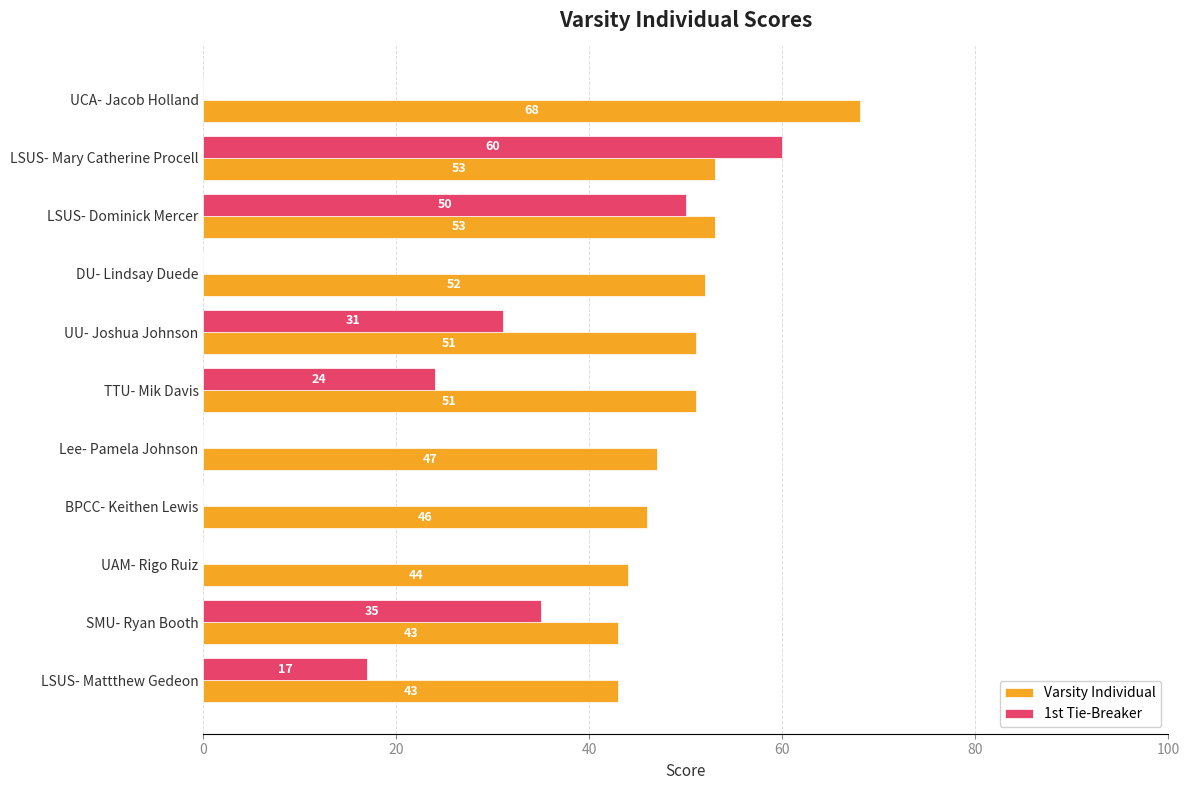

Which series changed the most between LSUS- Mary Catherine Procell and TTU- Mik Davis?

1st Tie-Breaker